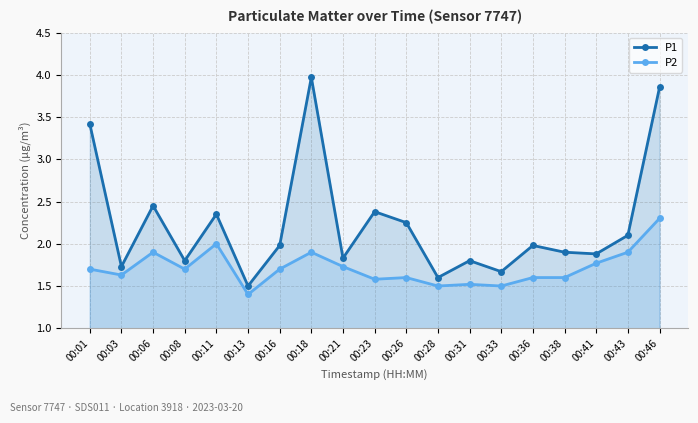

What is the difference between the maximum and second lowest values in the P1 series?

2.4